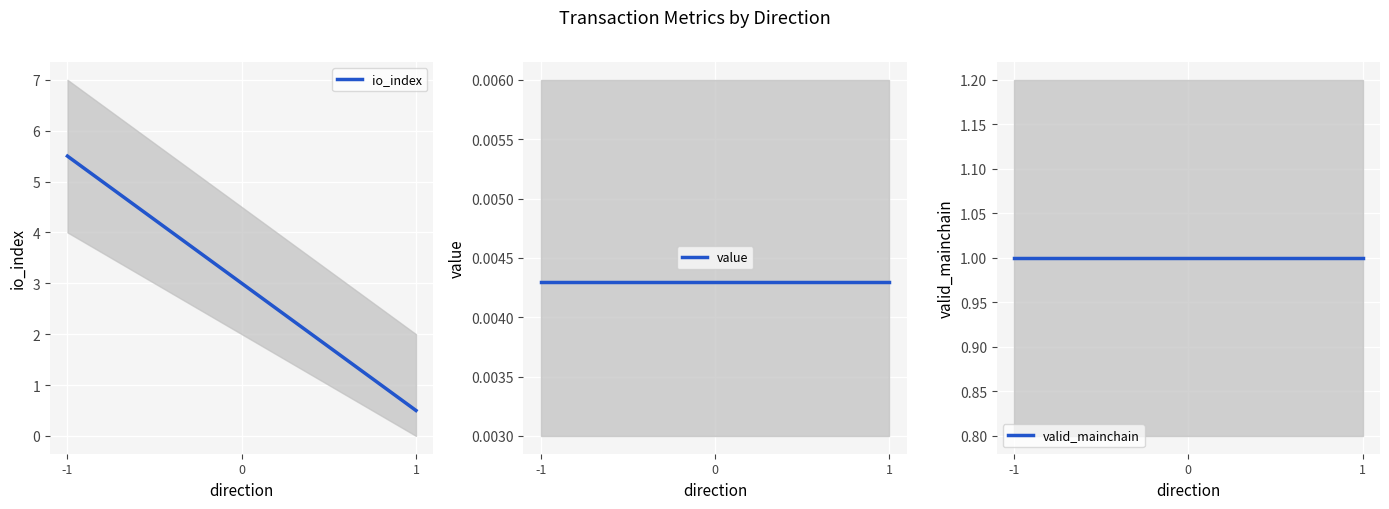

What is the difference between the maximum and minimum values in the io_index series?

5.0